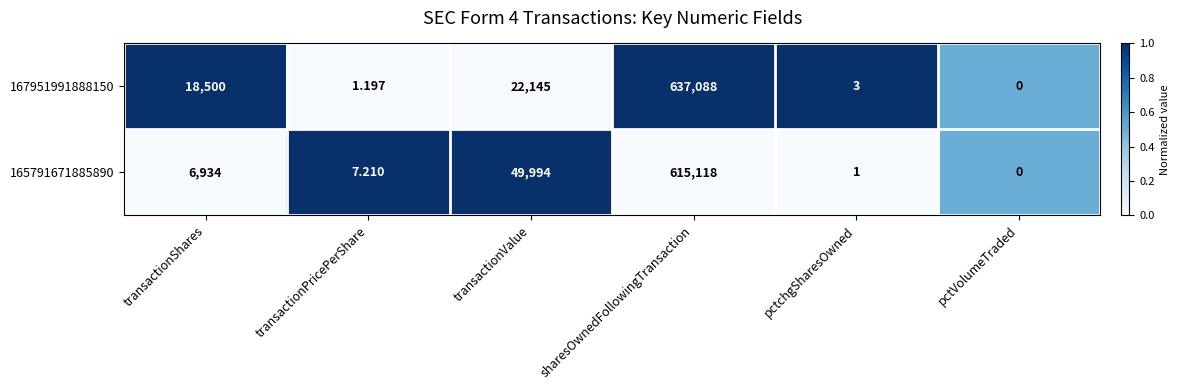

What is the total value across all series at transactionPricePerShare?

8.4